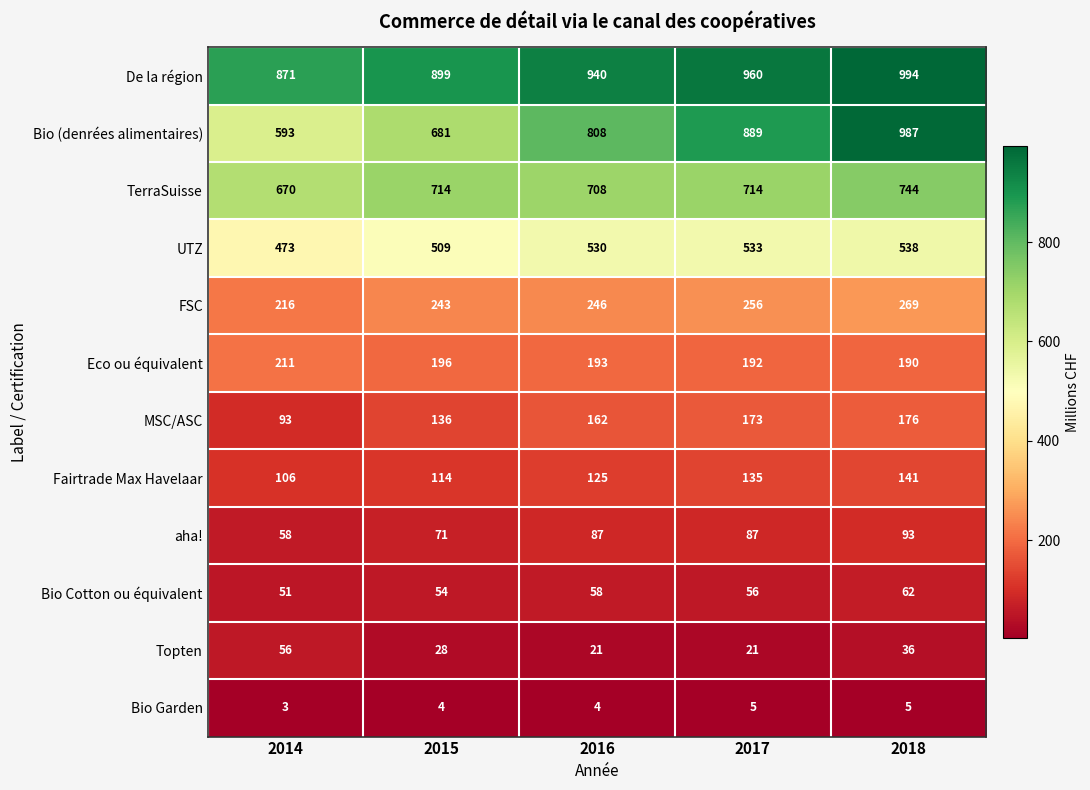

The aha! series shows 93 at 2015. True or false?

False